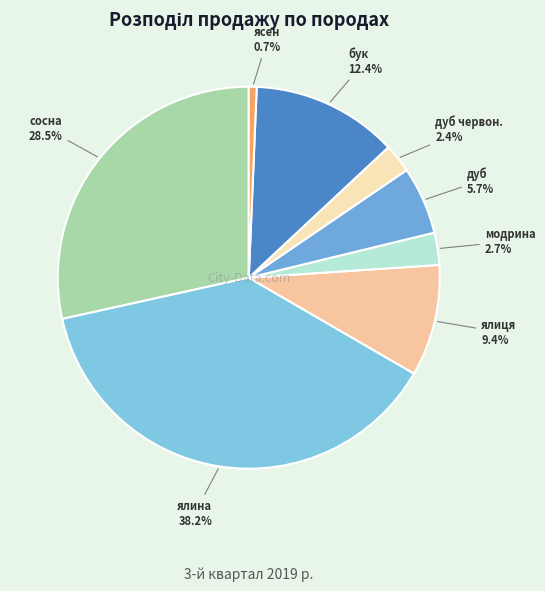

Which category has the smallest portion of the pie?

ясен